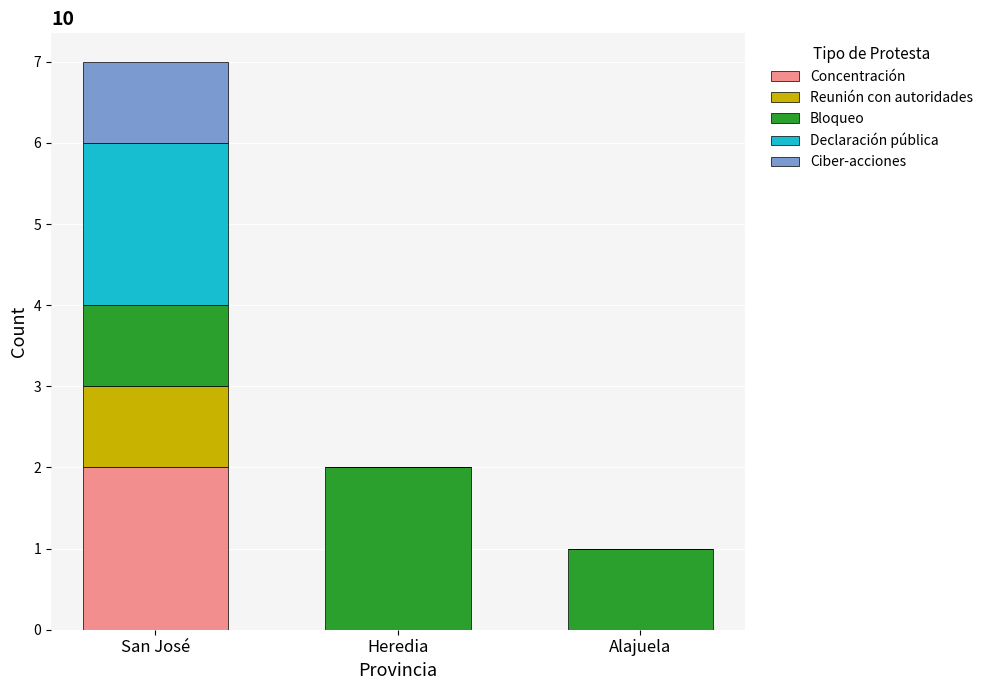

At which category is the sum across all series the highest?

San José